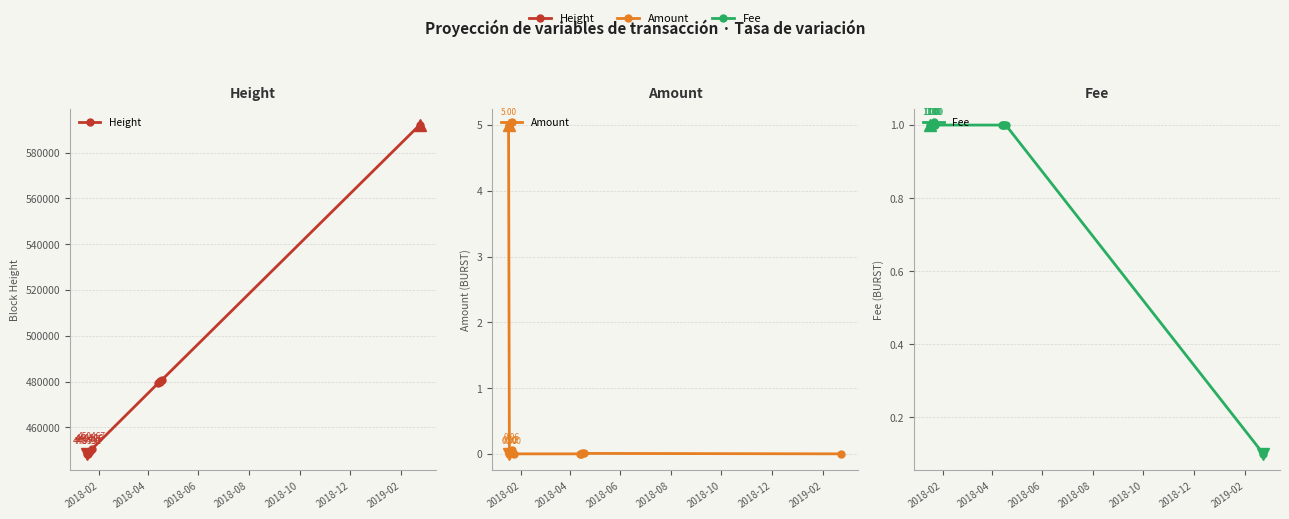

What are all the series names shown in the legend?

Height, Amount, Fee